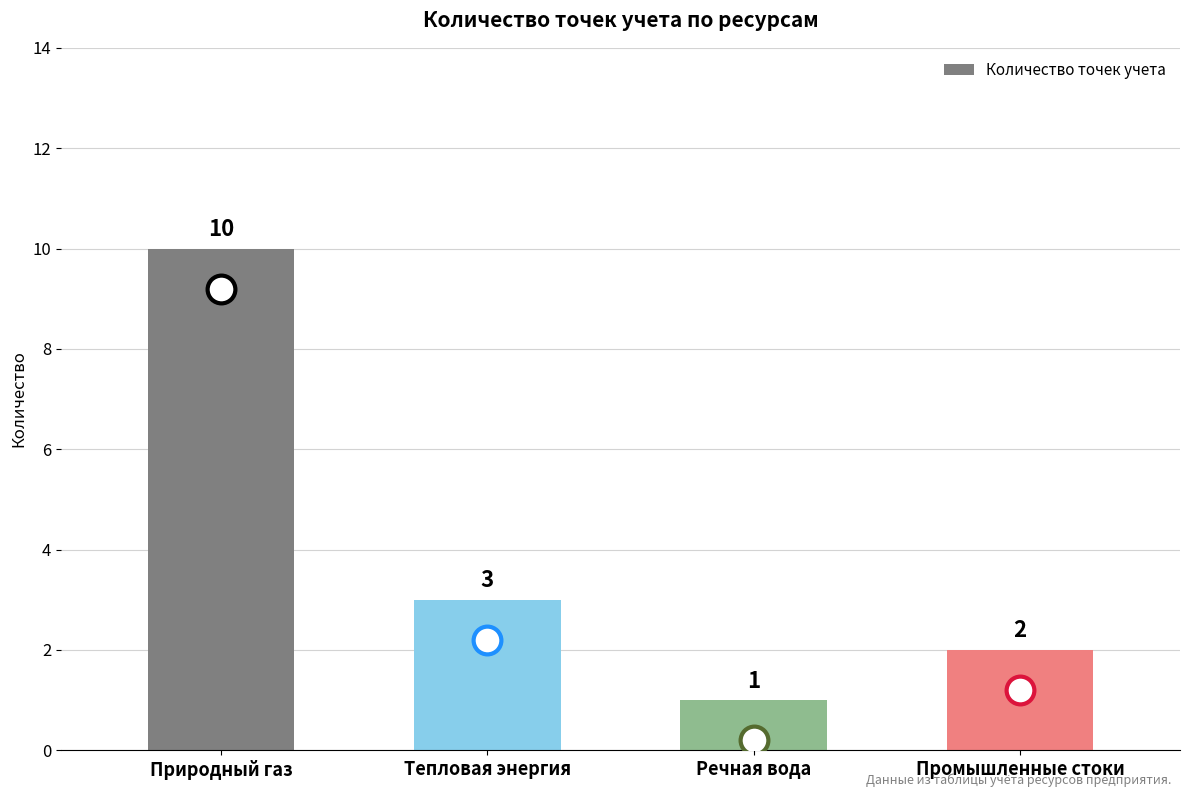

What is the greatest value displayed?

10